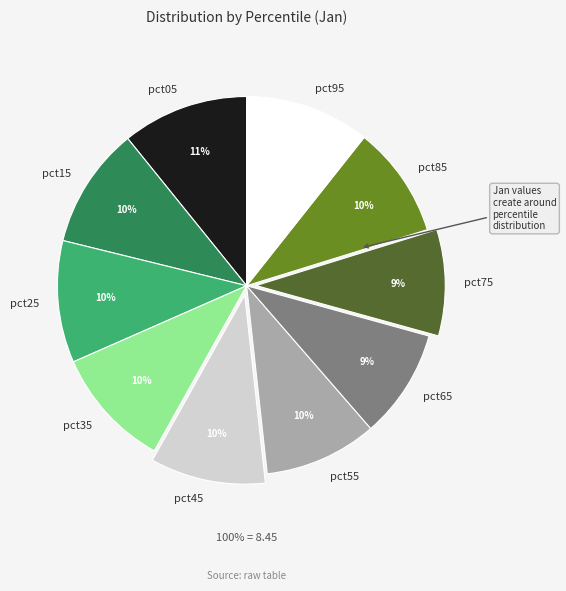

Does any single category account for the majority?

No